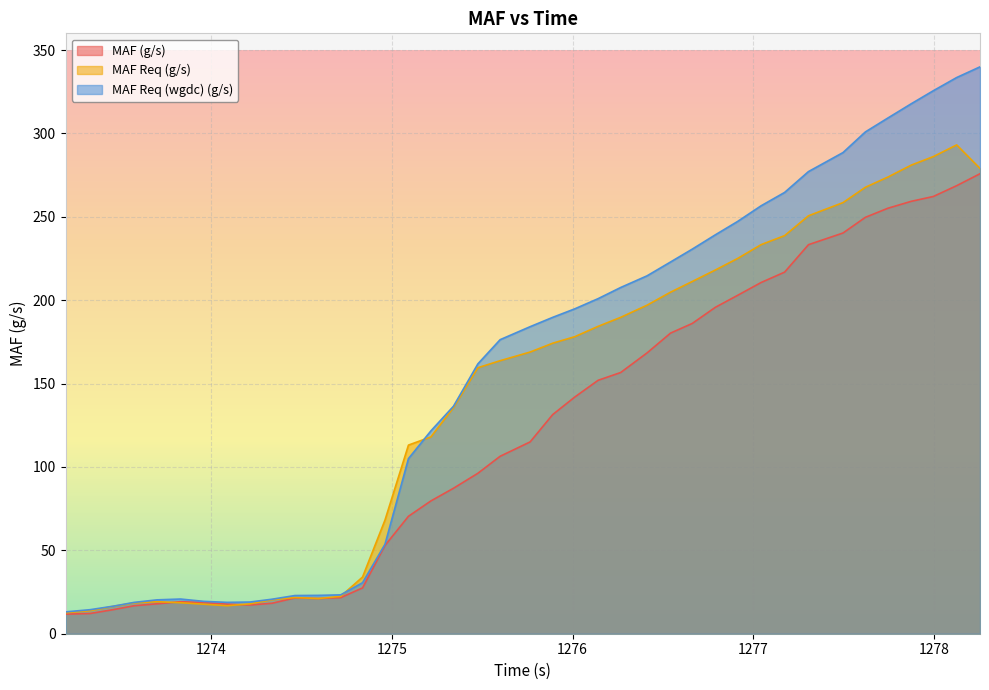

Where does the MAF Req (wgdc) (g/s) series first go above 184?

1275.765